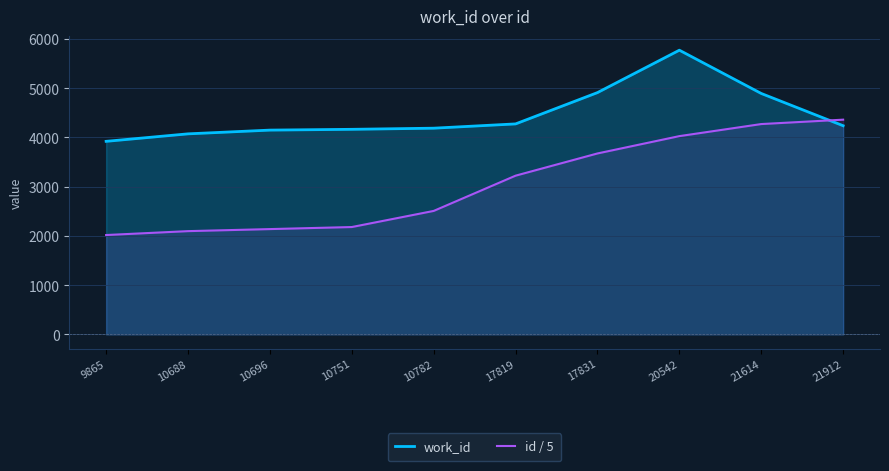

Reading left to right, what are all the values shown in this chart?

work_id: 9865=3921.0	10688=4073.0	10696=4149.0	10751=4165.0	10782=4188.0	17819=4275.0	17831=4911.0	20542=5772.0	21614=4893.0	21912=4238.0
id / 5: 9865=2018.0	10688=2097.1	10696=2138.6	10751=2180.3	10782=2507.7	17819=3223.7	17831=3674.9	20542=4026.9	21614=4271.9	21912=4361.0